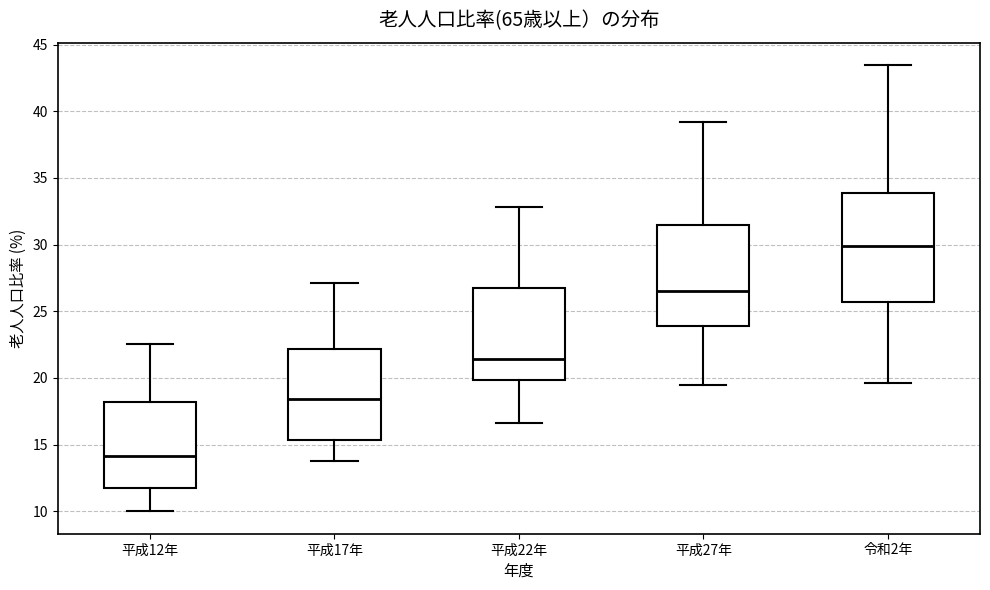

Reading left to right, transcribe this box plot: for each box, give where its median line is, the range the box spans, and where its two whiskers end, as read against the y-axis. The values are not printed on the chart, so give them approximately, as read against the axis.

平成12年: median 14.0, box 11.5 to 18.0, whiskers 10.0 to 22.5
平成17年: median 18.5, box 15.5 to 22.0, whiskers 14.0 to 27.0
平成22年: median 21.5, box 20.0 to 27.0, whiskers 16.5 to 33.0
平成27年: median 26.5, box 24.0 to 31.5, whiskers 19.5 to 39.0
令和2年: median 30.0, box 25.5 to 34.0, whiskers 19.5 to 43.5